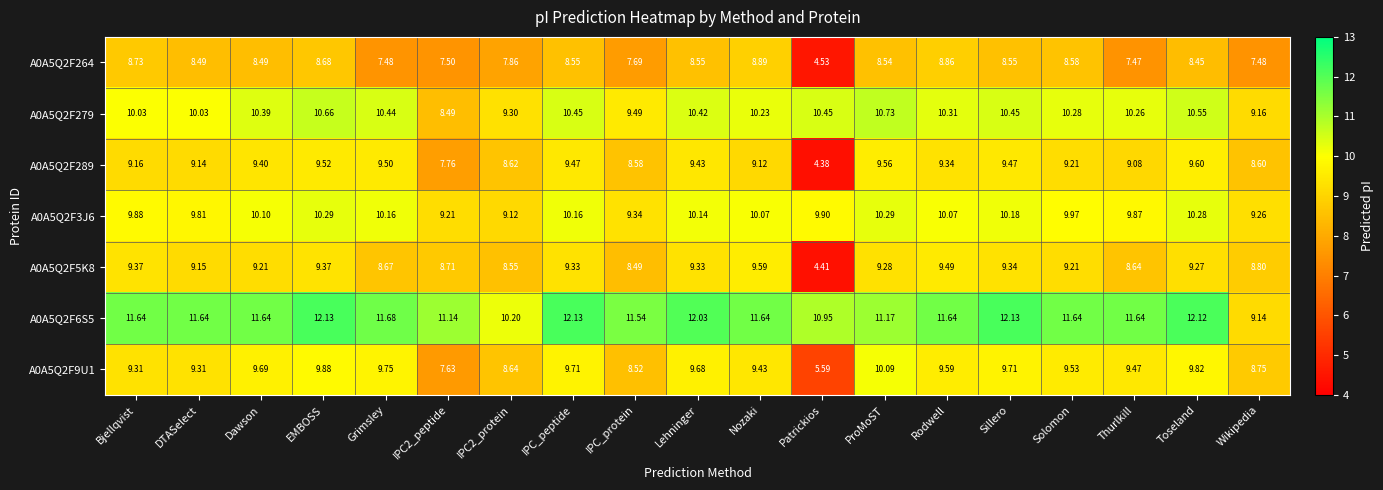

Which series changed the most between Rodwell and Sillero?

A0A5Q2F6S5